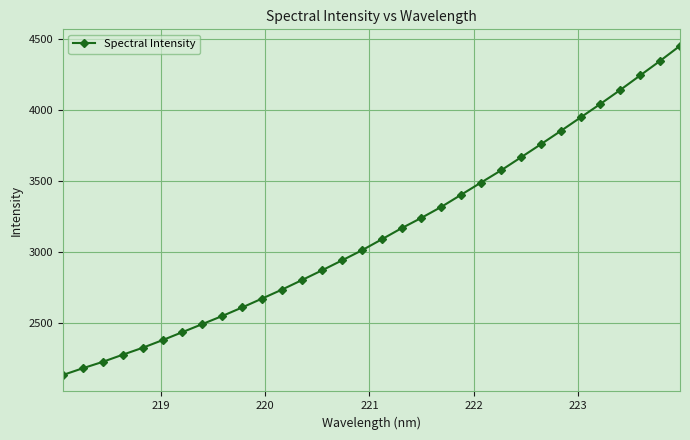

What is the greatest value displayed?

4449.7